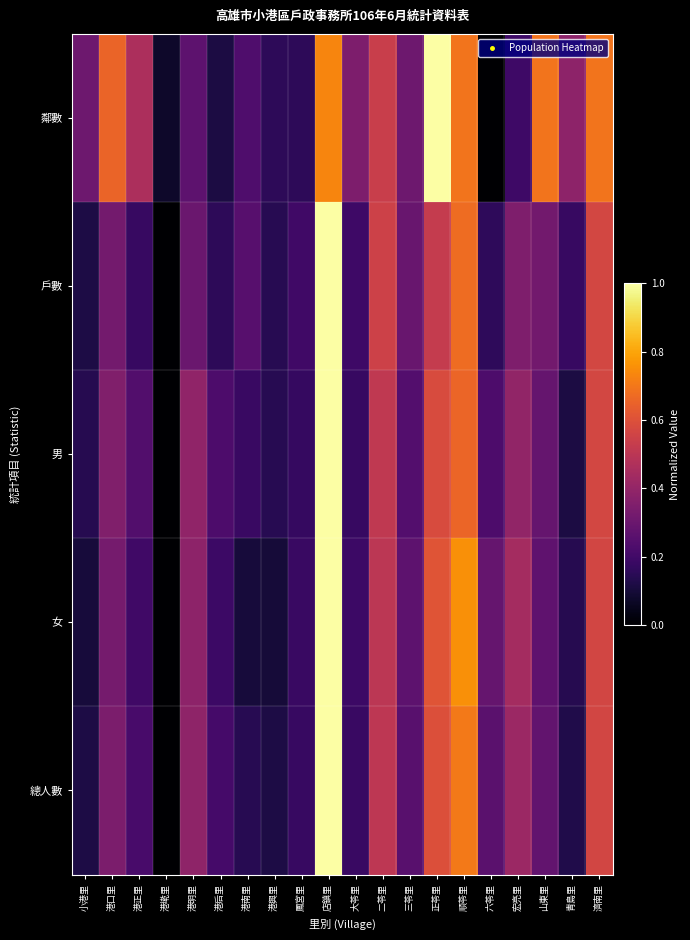

Which series has the largest total across all categories?

鄰數